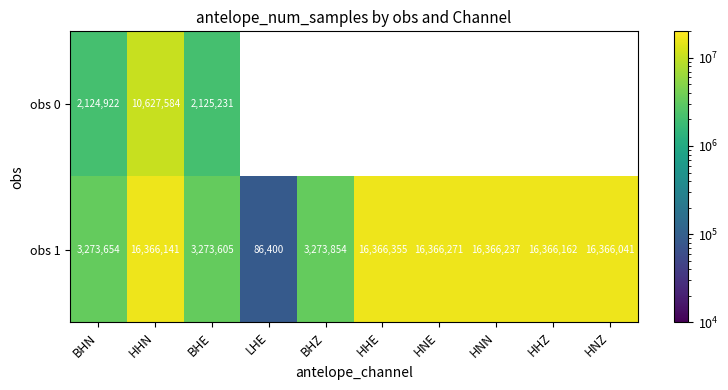

Rank the series at BHZ from highest to lowest value.

obs 1, obs 0